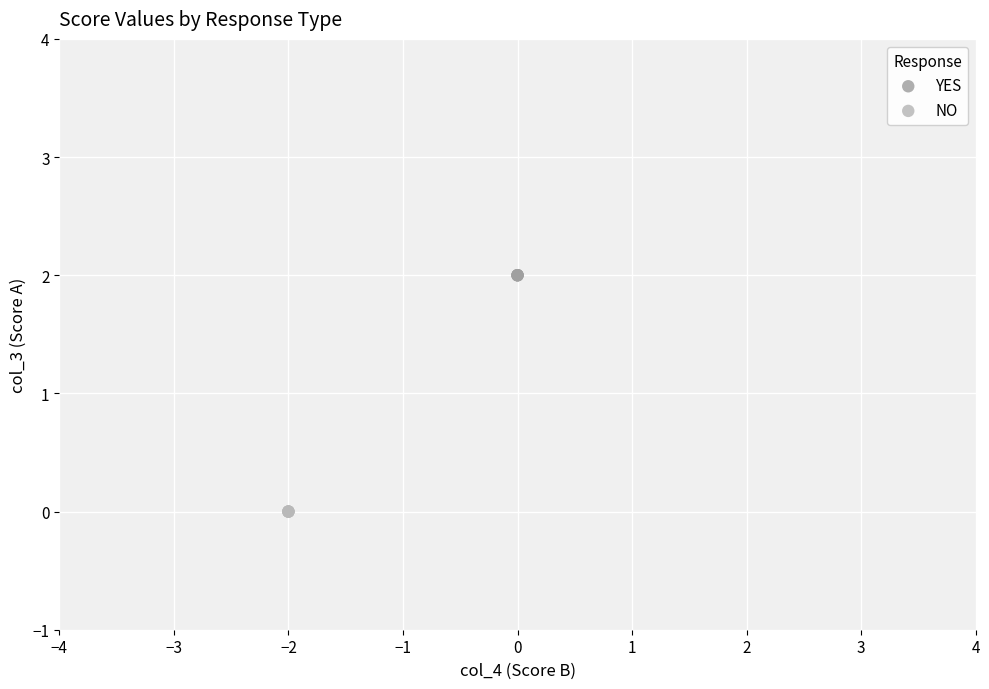

Which series contains the highest Y value?

YES